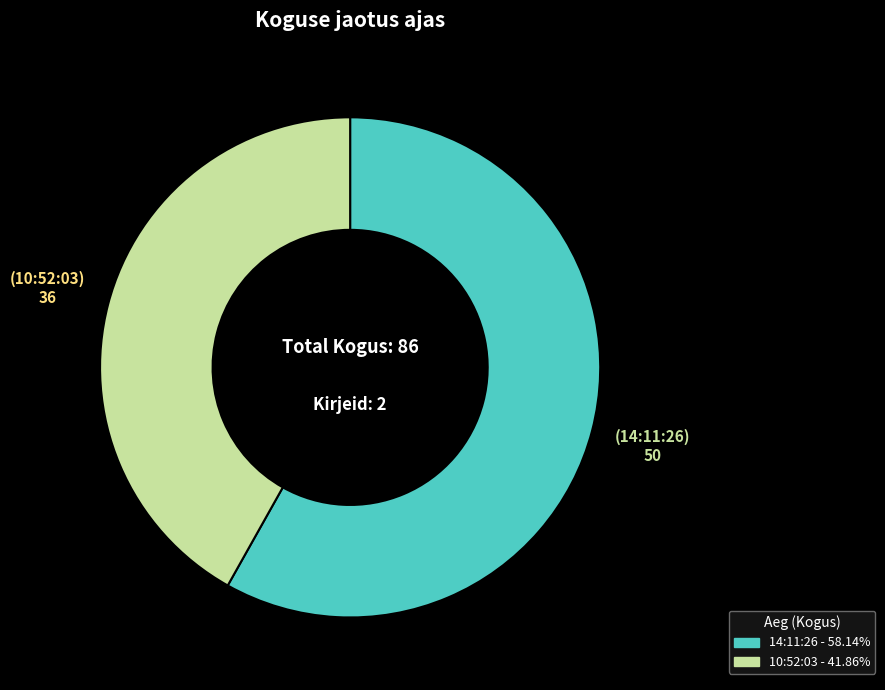

What is the majority slice?

14:11:26